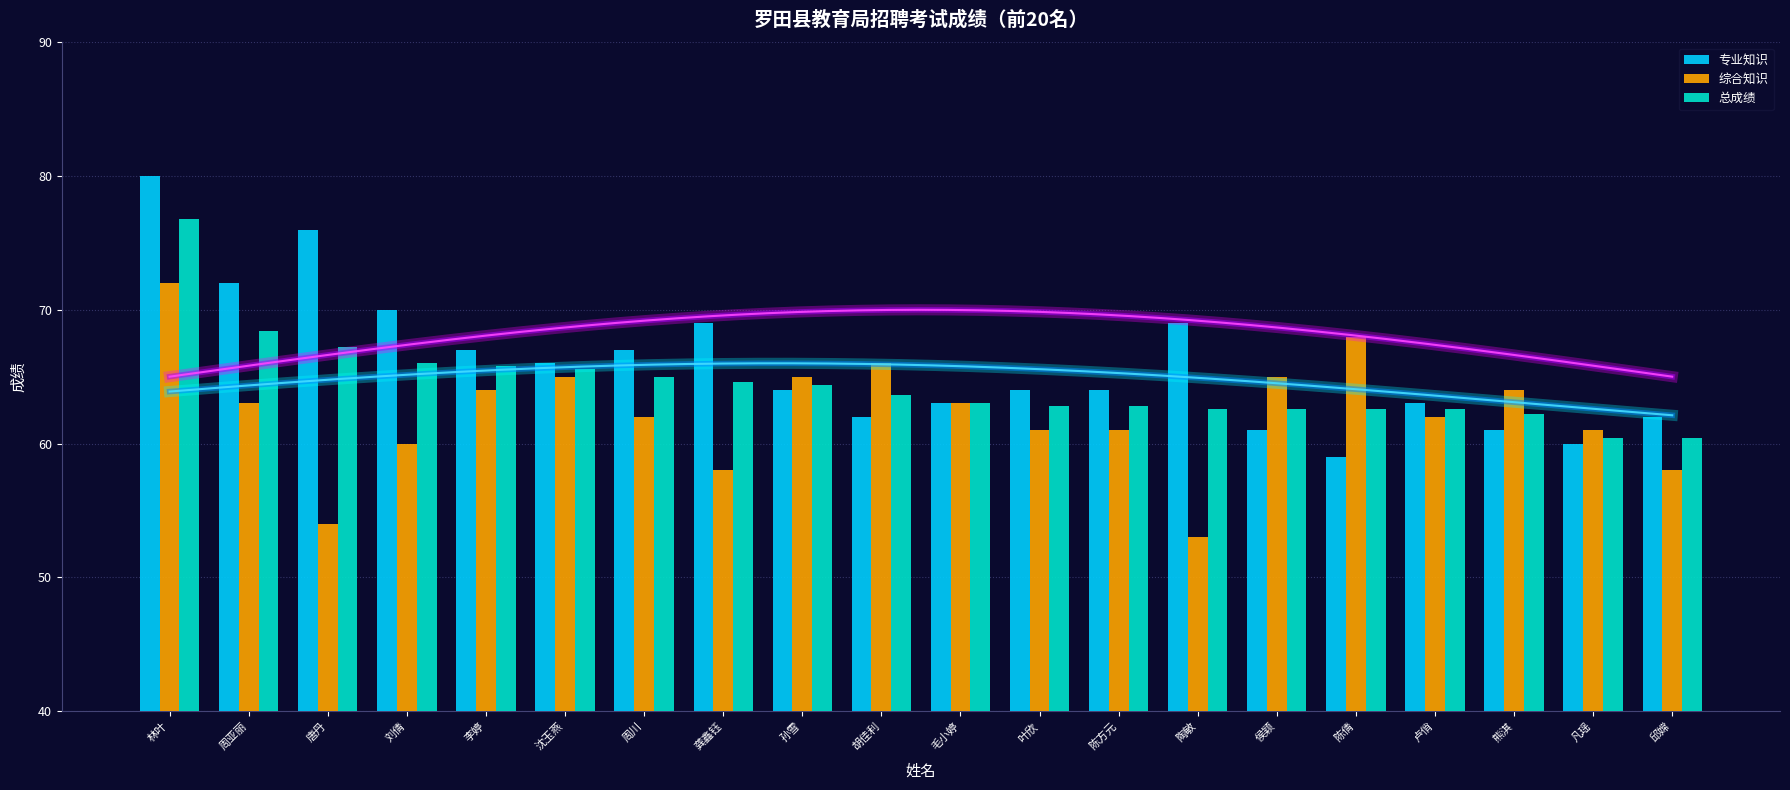

What is the lowest value of the 专业知识 series?

59.0